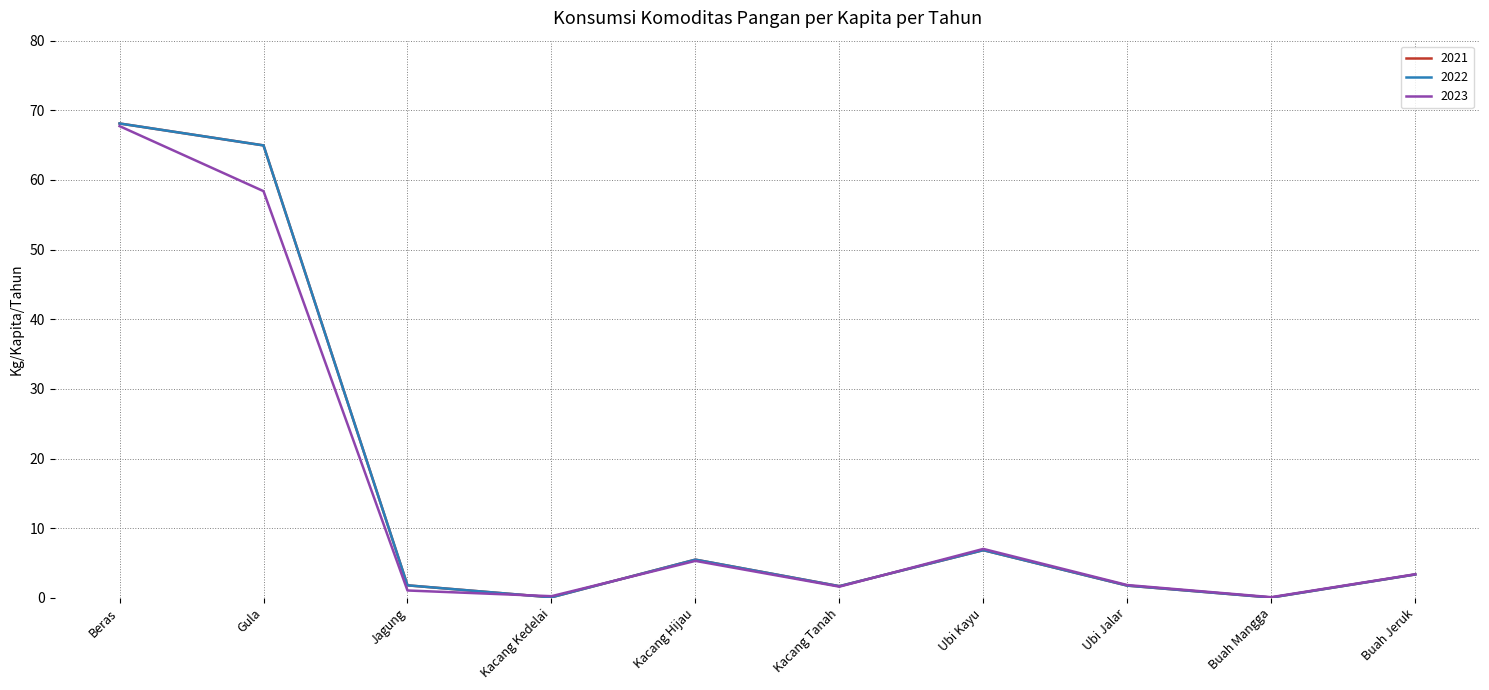

Does the chart have visible grid lines?

Yes